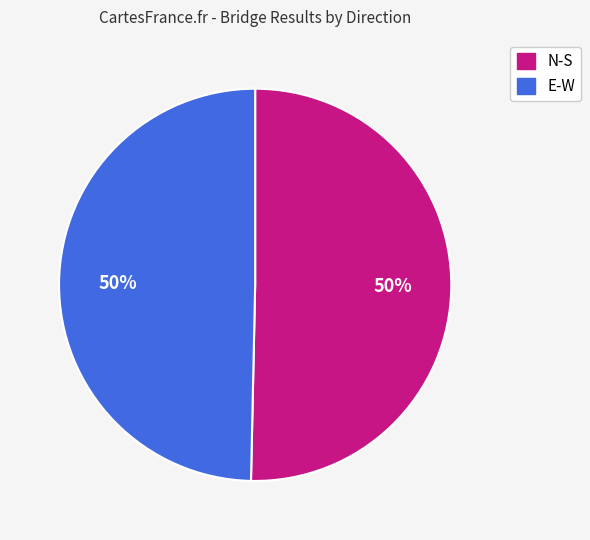

To the nearest percent, what portion does E-W represent?

50%